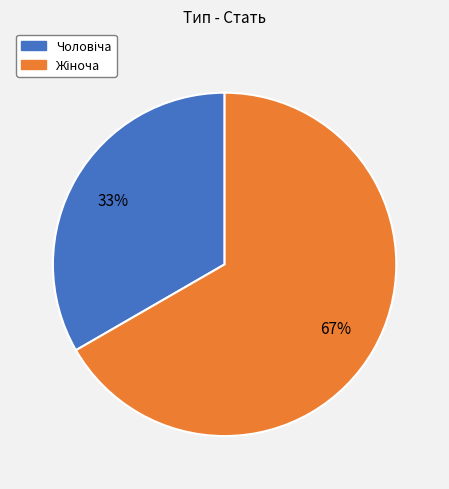

To the nearest percent, what is the average slice percentage?

50%